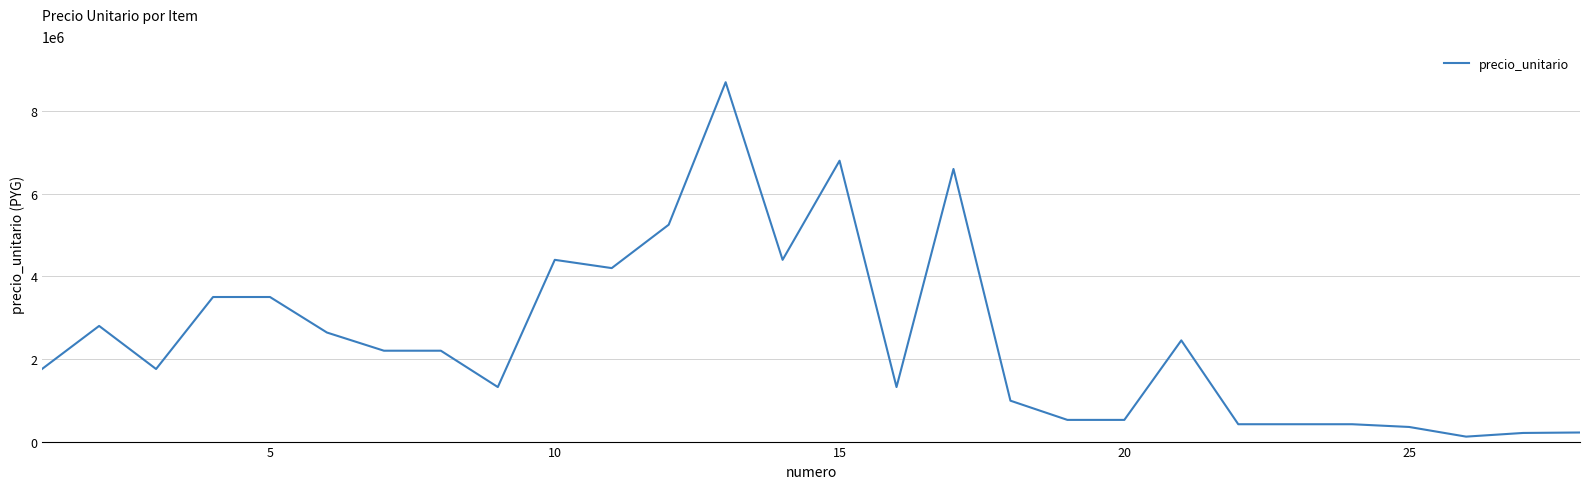

What is the difference between the maximum and minimum values?

8580000